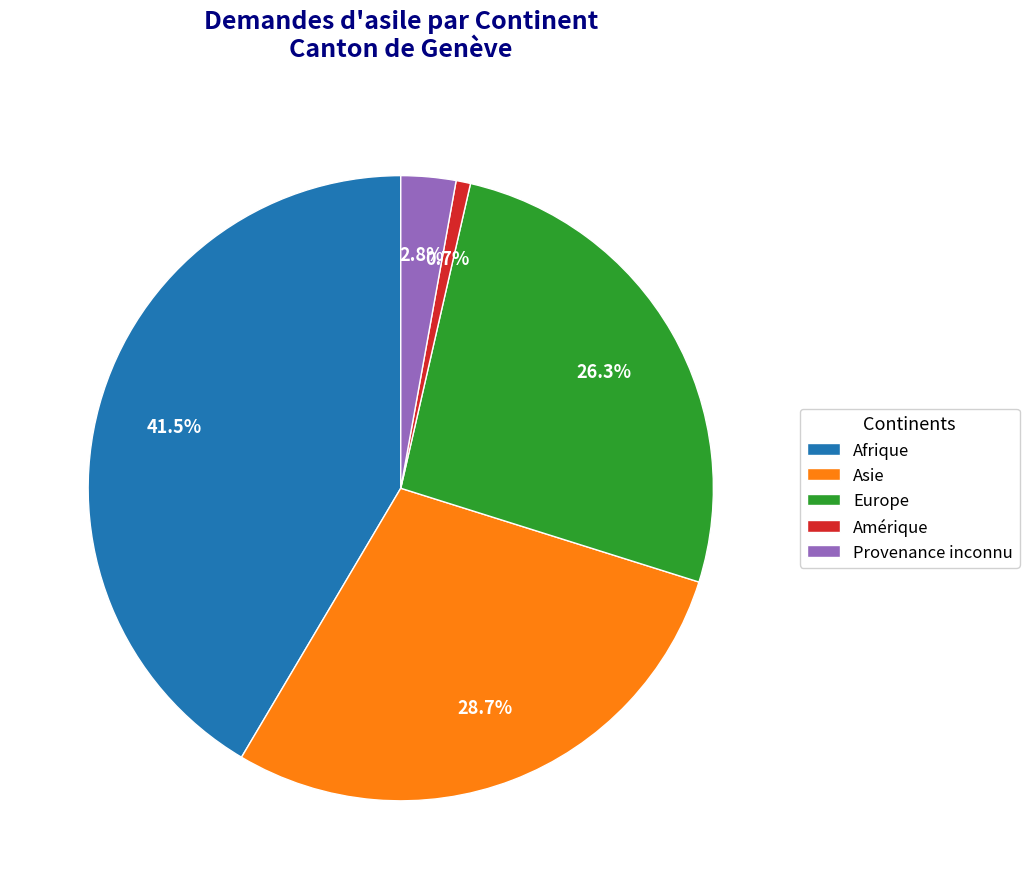

To the nearest percent, what is the difference between the Asie and Afrique slice percentages?

13%